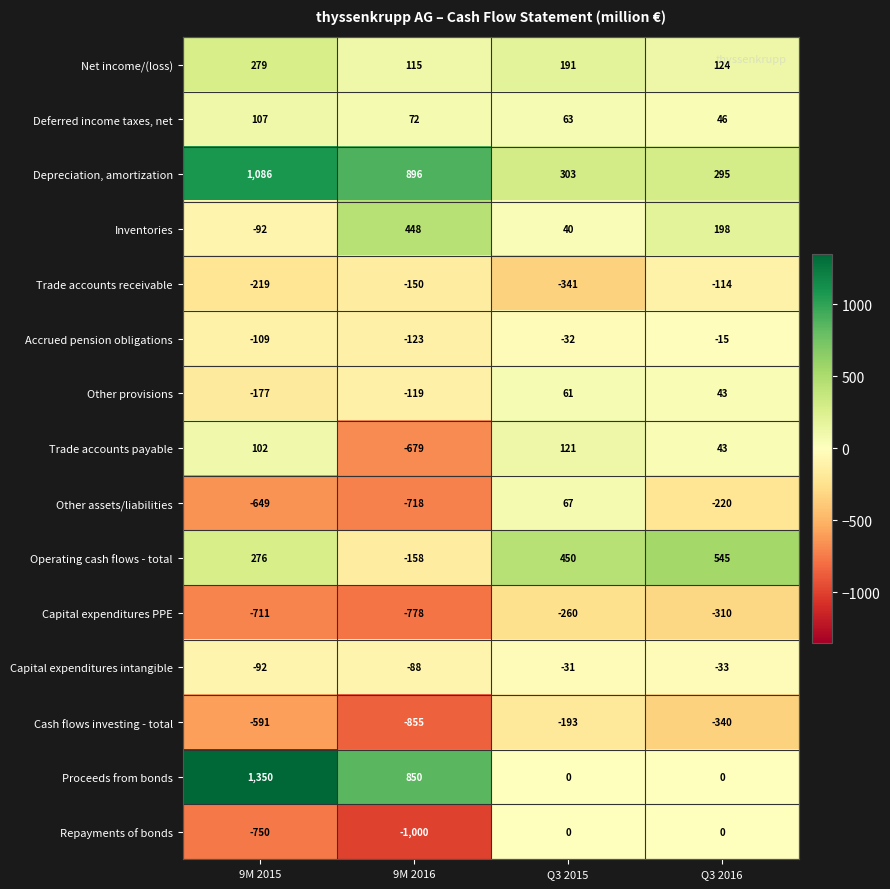

Between 9M 2016 and Q3 2015, which series saw the biggest shift?

Repayments of bonds